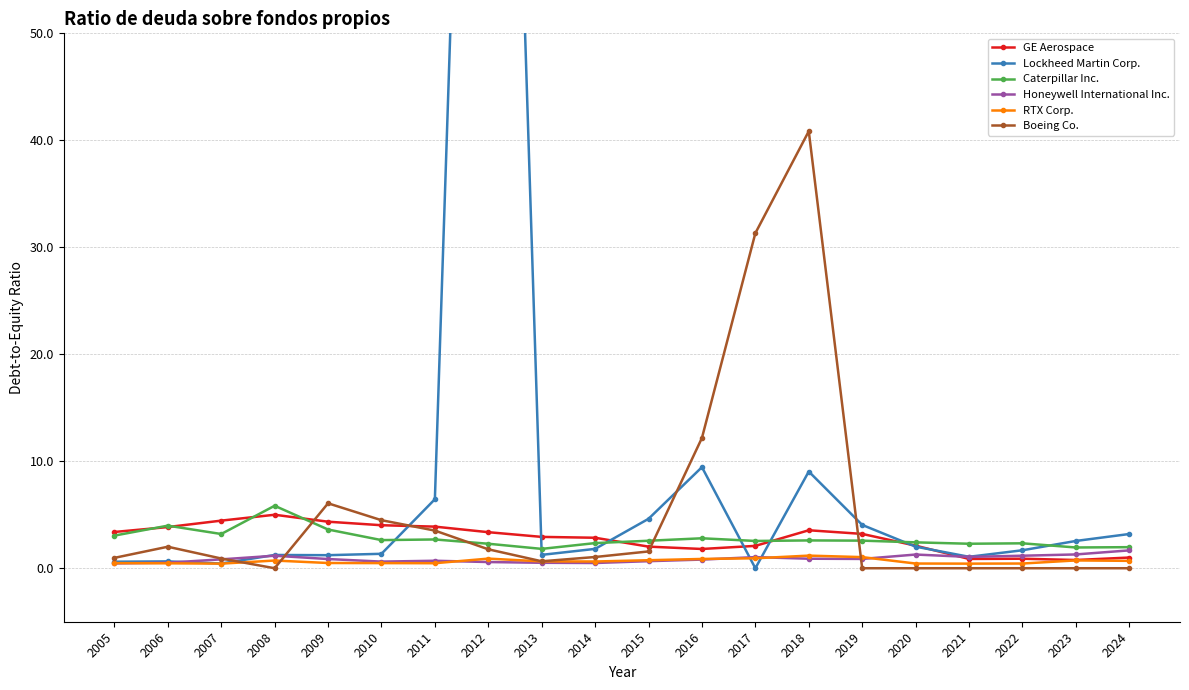

Which category has the highest value across all series?

2012